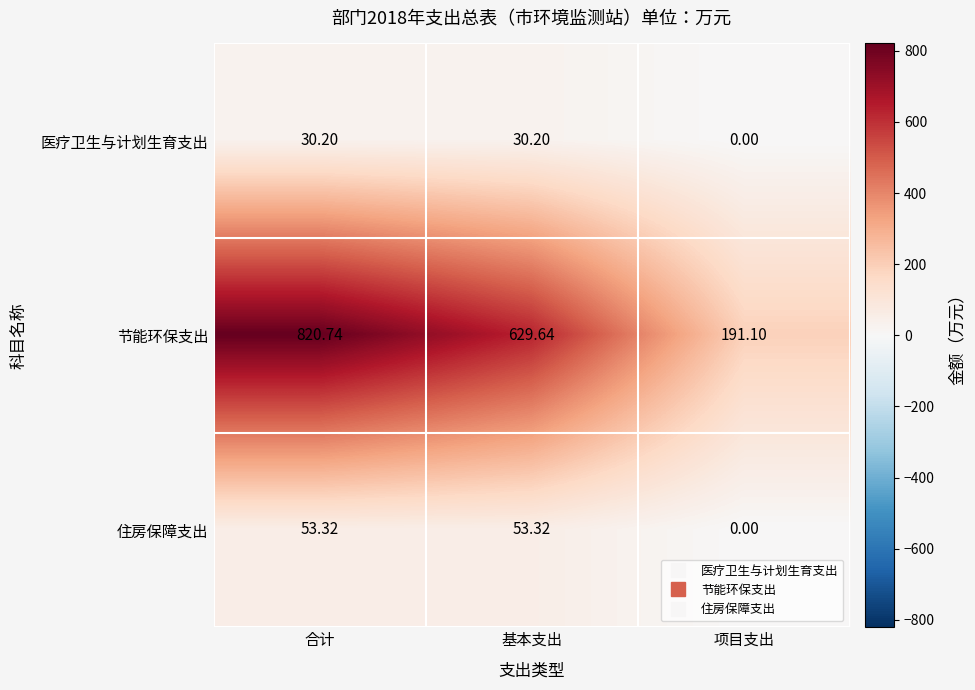

At how many categories does at least one series exceed 399?

2